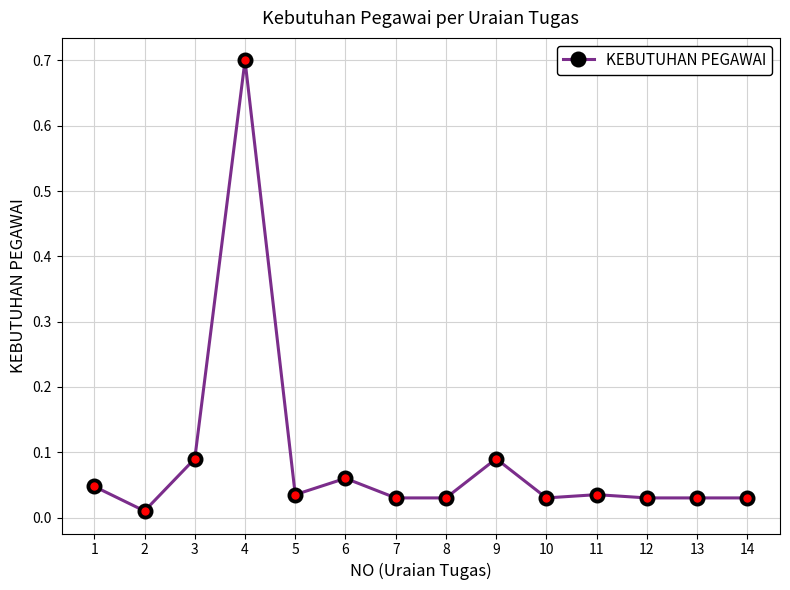

Which label corresponds to the largest value in the chart?

4